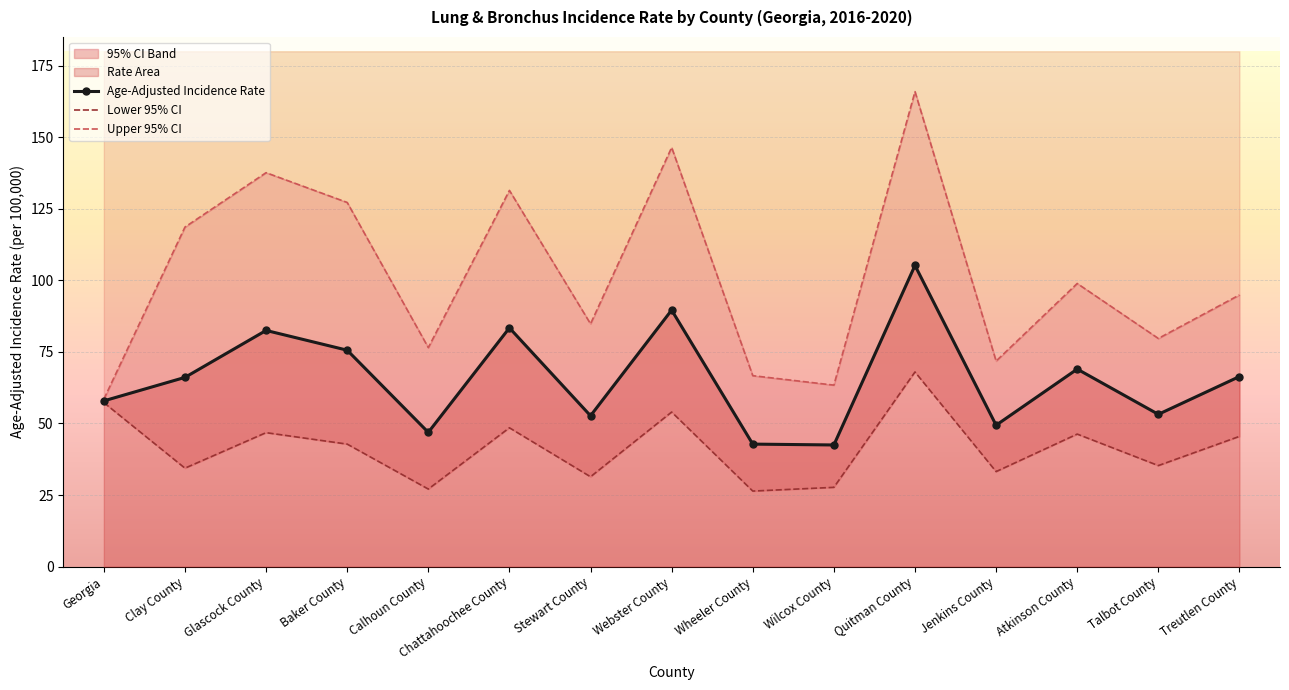

How many interior local peaks does the Upper 95% CI series have?

5